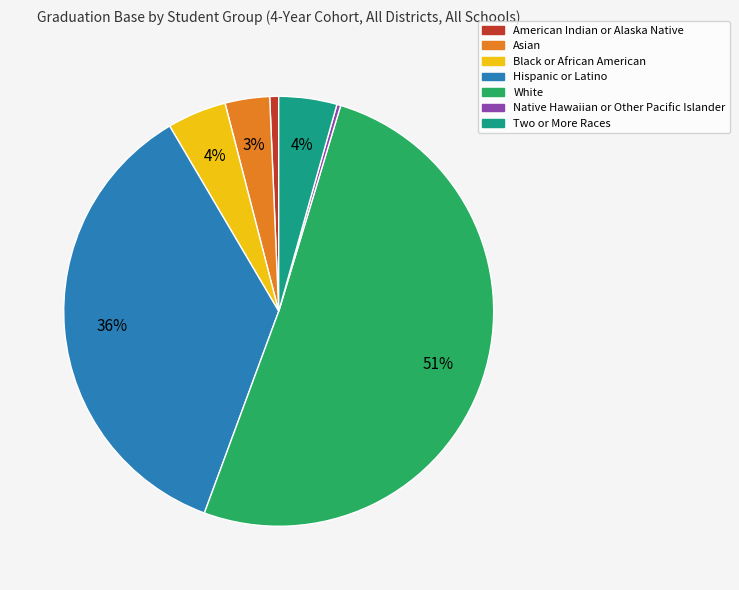

To the nearest percent, what is the average slice percentage?

14%